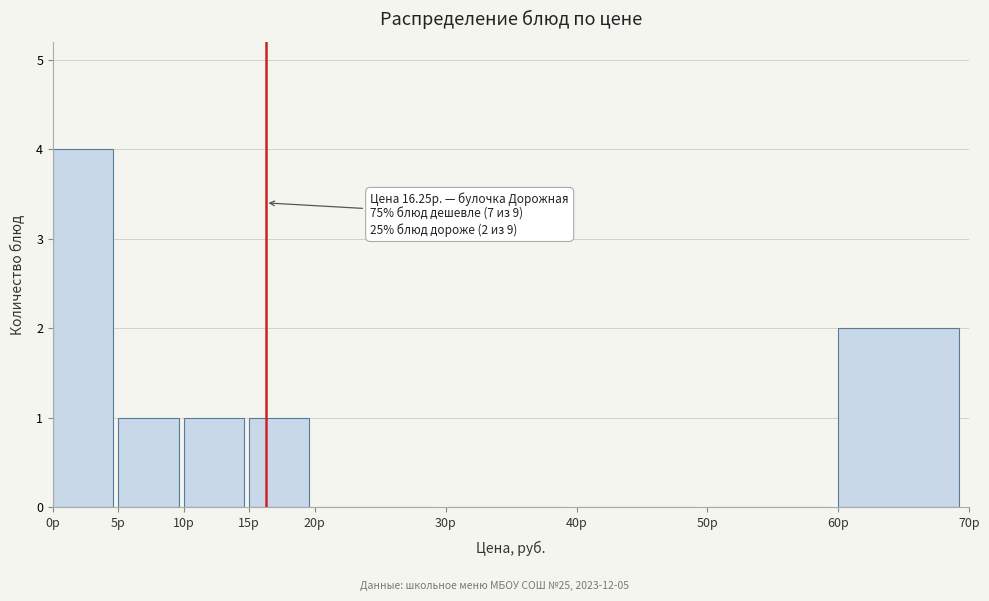

Over which range of the x-axis is the bar tallest?

0 to 5